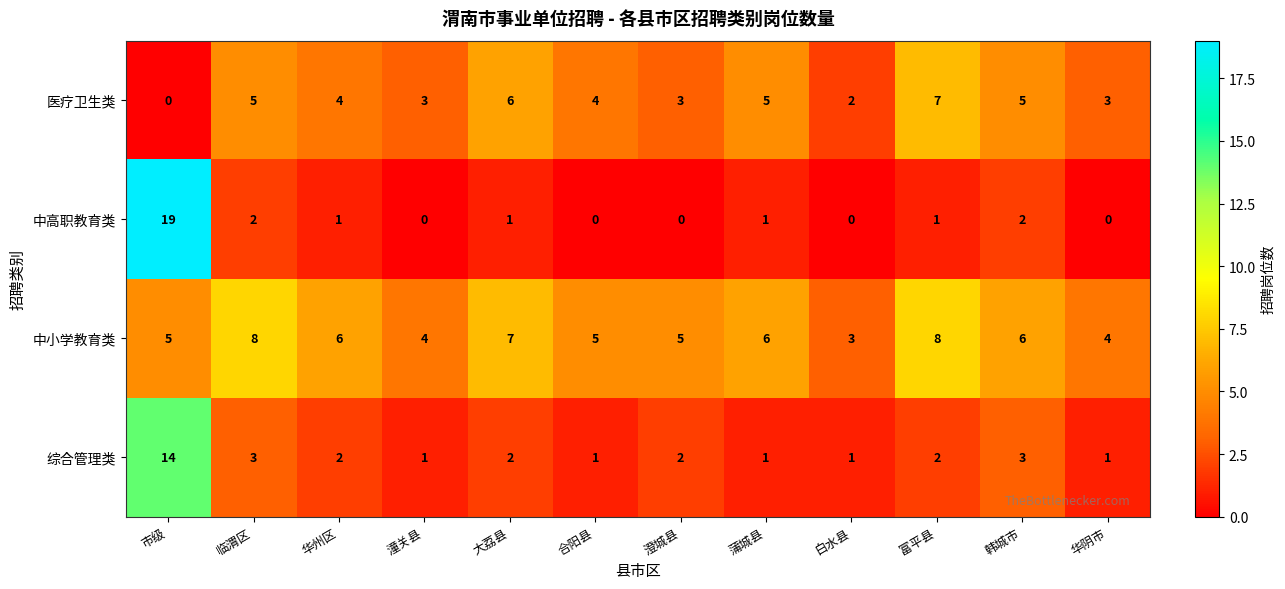

What is the maximum value for 医疗卫生类?

7